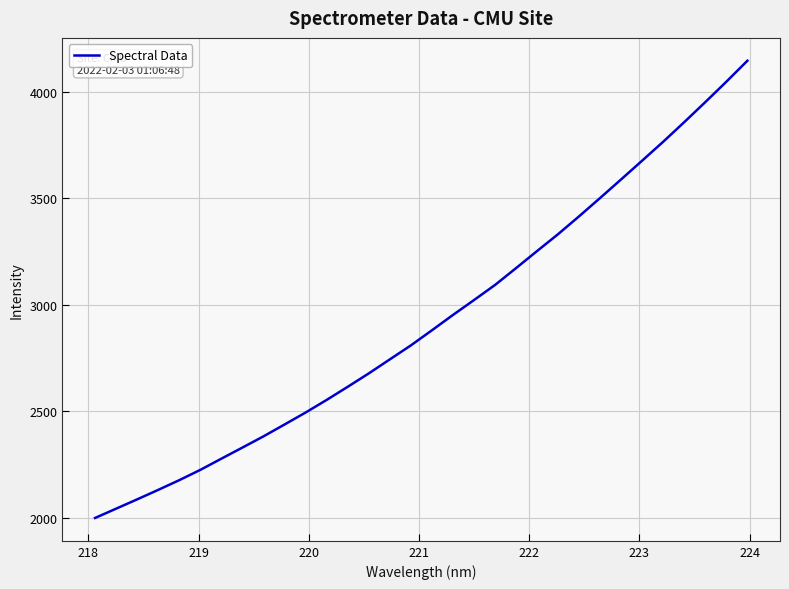

Reading left to right, list all the values displayed in this chart.

1998.2	2041.8	2085.6	2130.2	2175.8	2224.2	2276.9	2329.1	2381.7	2437.4	2493.6	2552.9	2614.5	2677.4	2743.2	2808.9	2879.9	2951.9	3021.9	3092.8	3172.1	3252.3	3331.7	3415.7	3501.8	3589.1	3677.2	3766.0	3858.0	3951.8	4047.5	4146.0